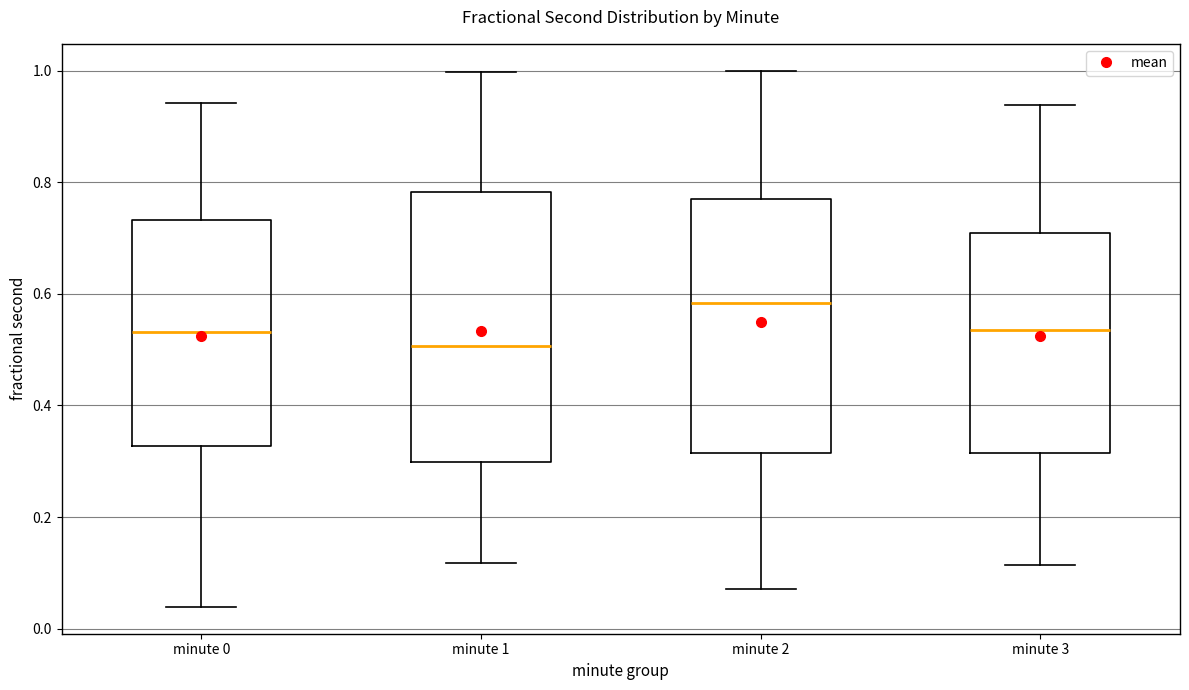

Comparing the boxes themselves (not the whiskers), which one is the tallest?

minute 1